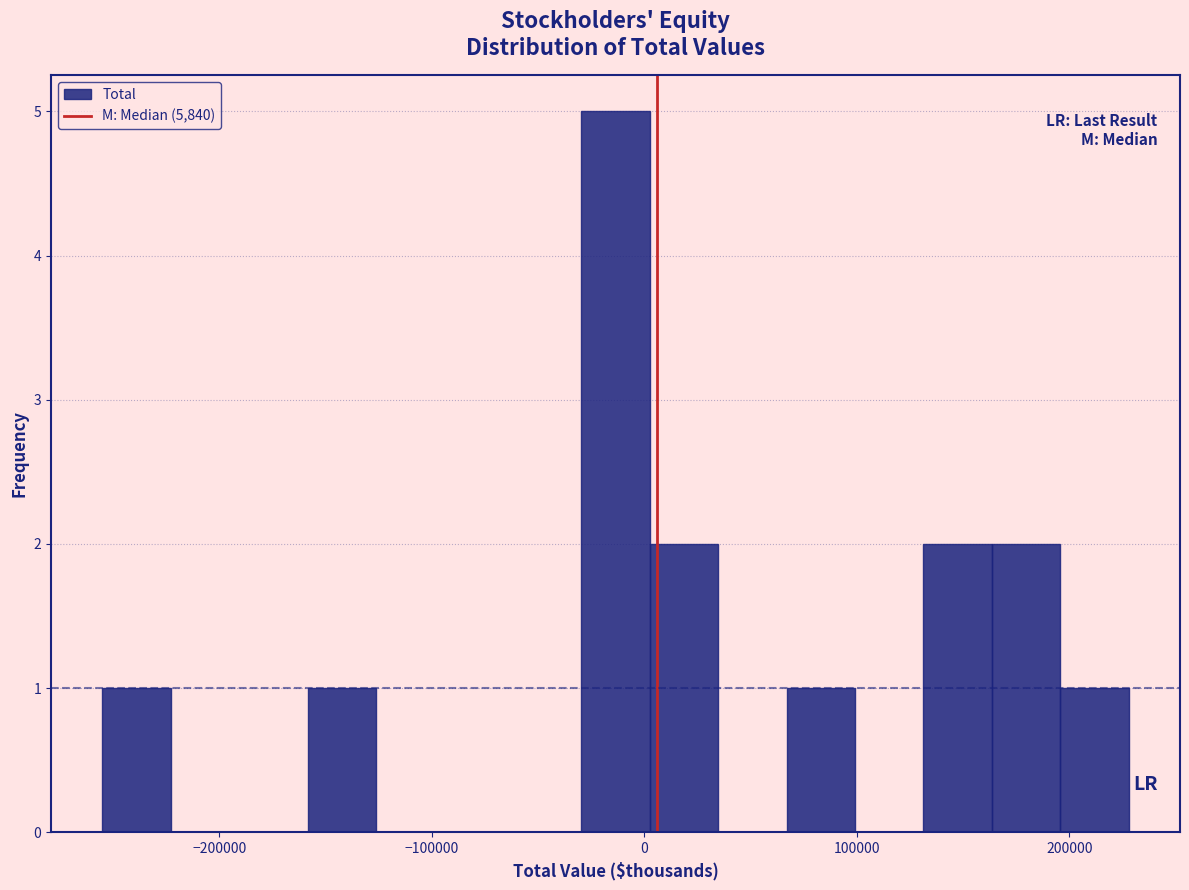

Around what value on the x-axis is the tallest bar? Give the approximate position of its centre, as read against the axis.

-10000